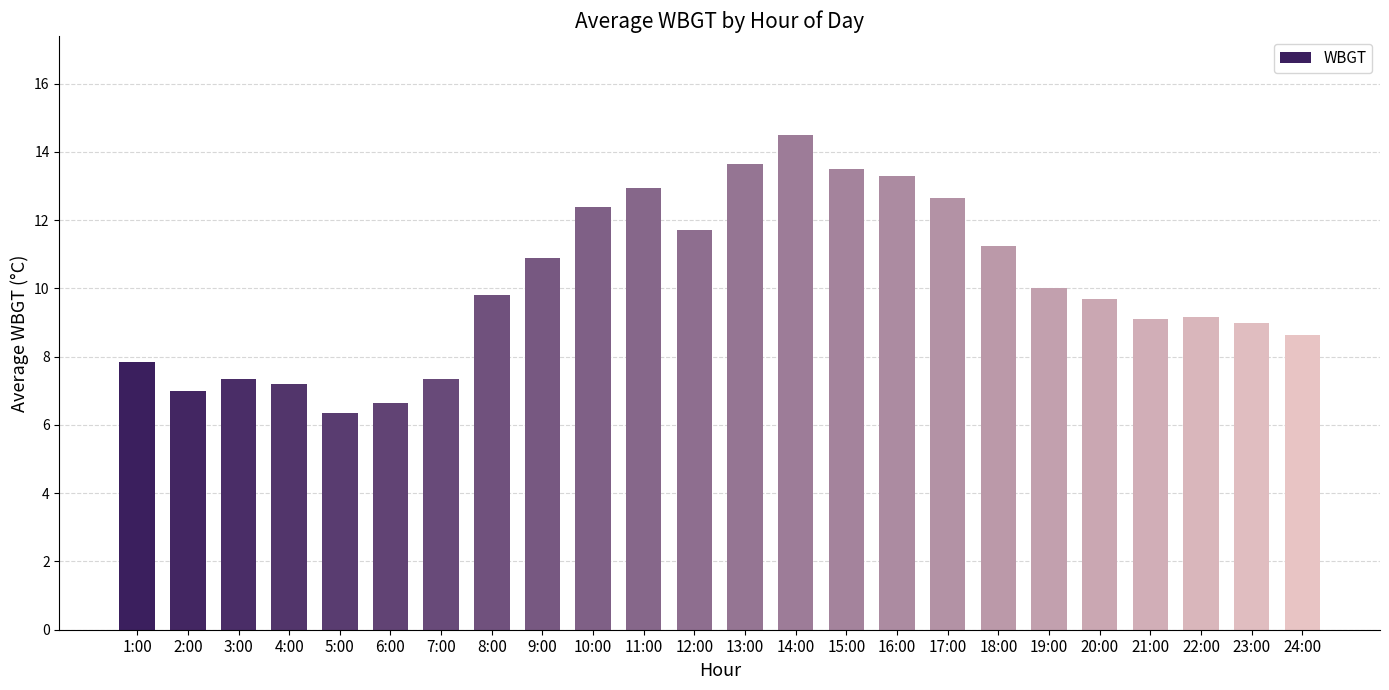

What position from the left is 23:00?

23